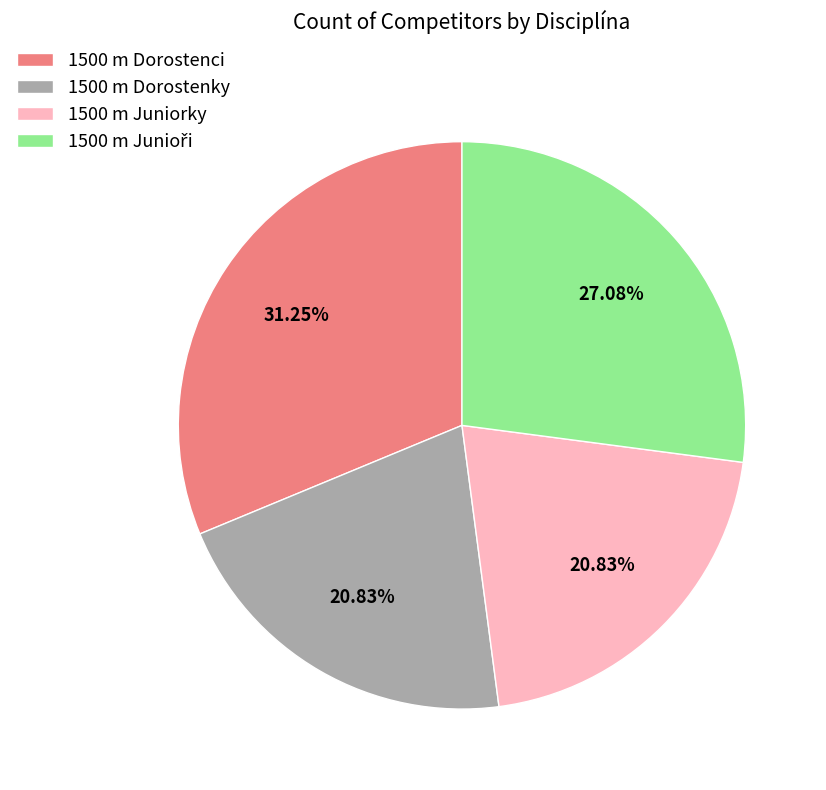

The 1500 m Dorostenky slice represents 21% of the pie. True or false?

True